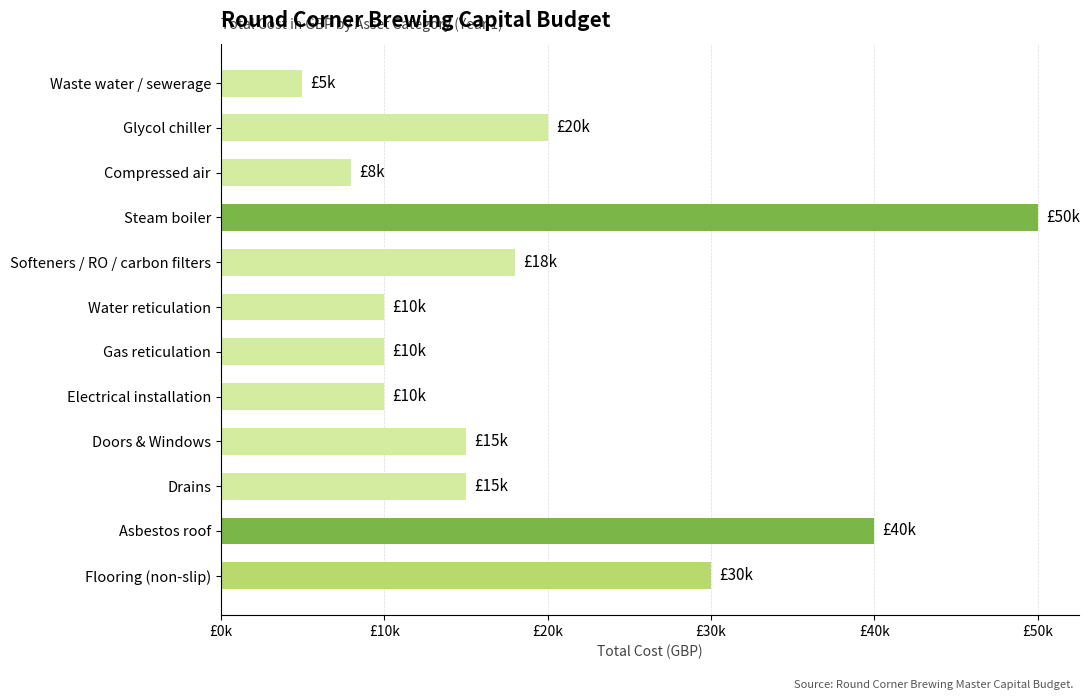

Which category has the highest value across all series?

Steam boiler